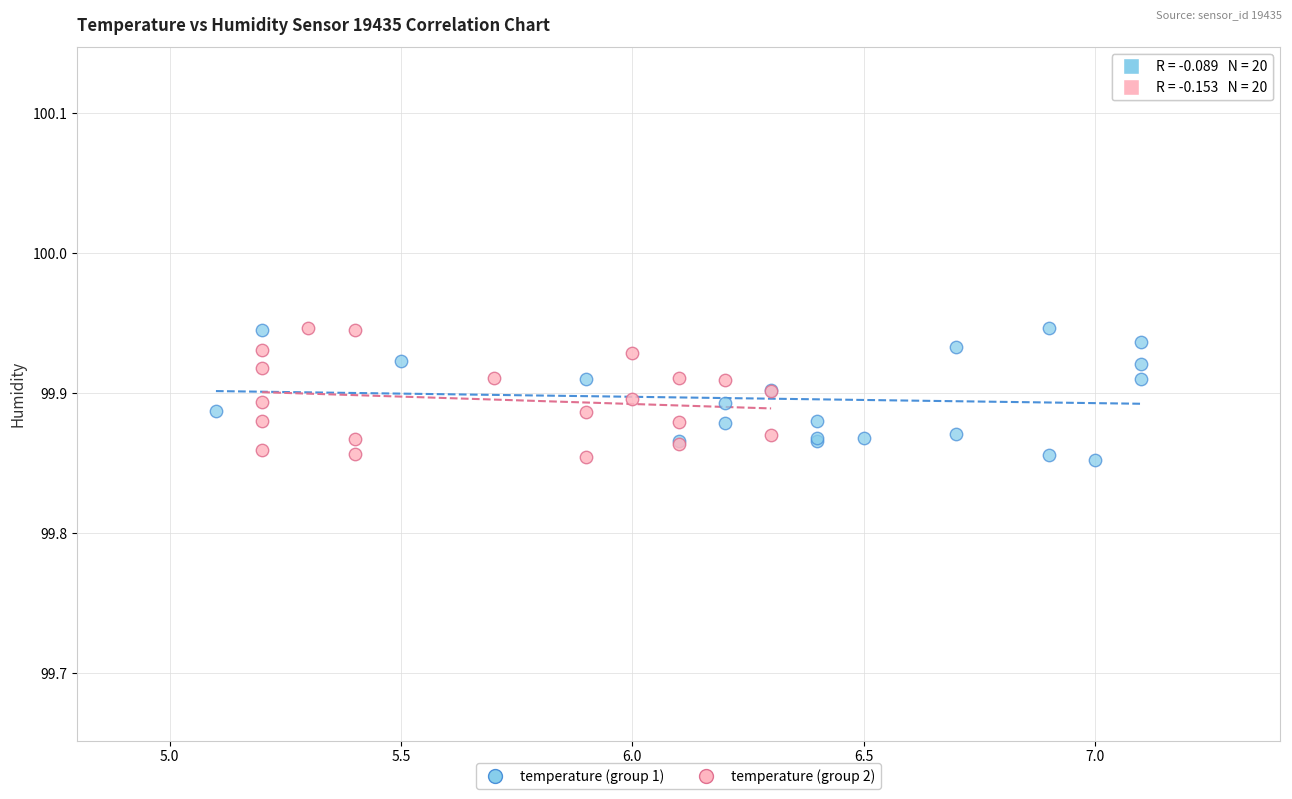

What are all the series names shown in the legend?

temperature (group 1), temperature (group 2)